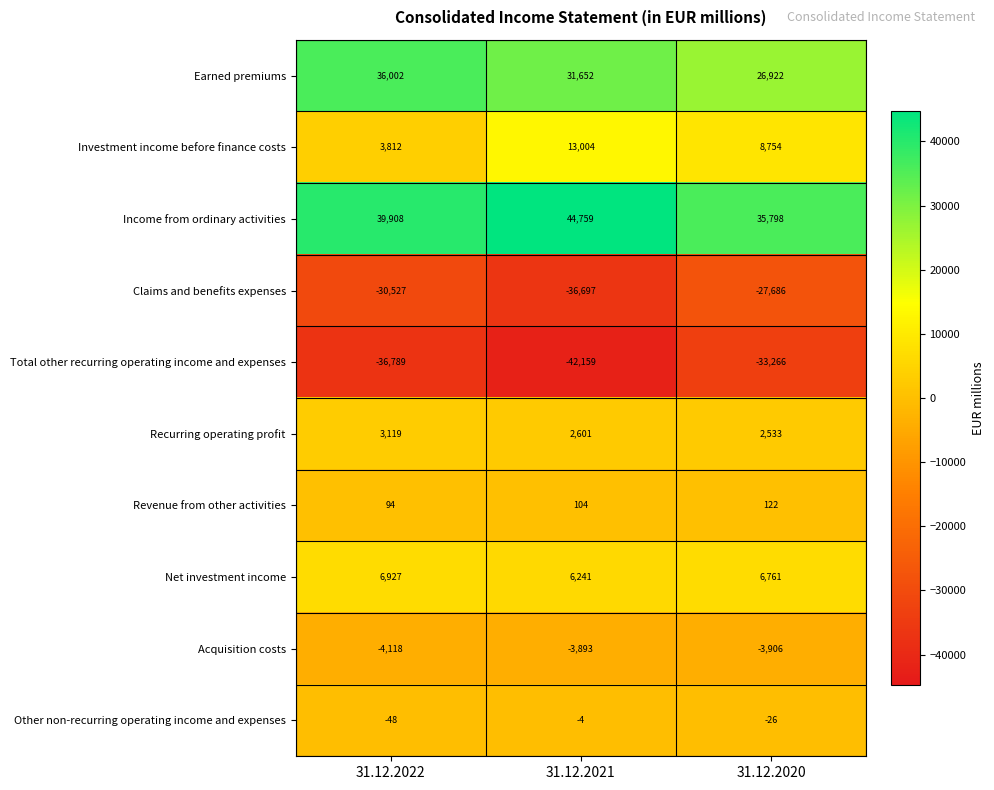

The Investment income before finance costs series shows 8754 at 31.12.2020. True or false?

True